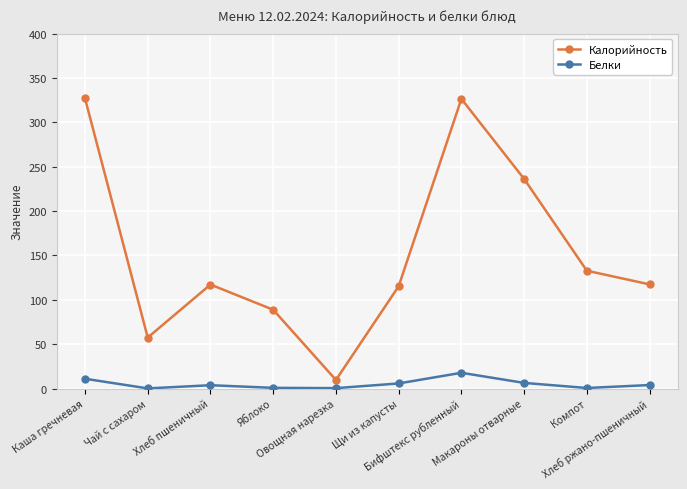

At how many categories does at least one series exceed 268?

2